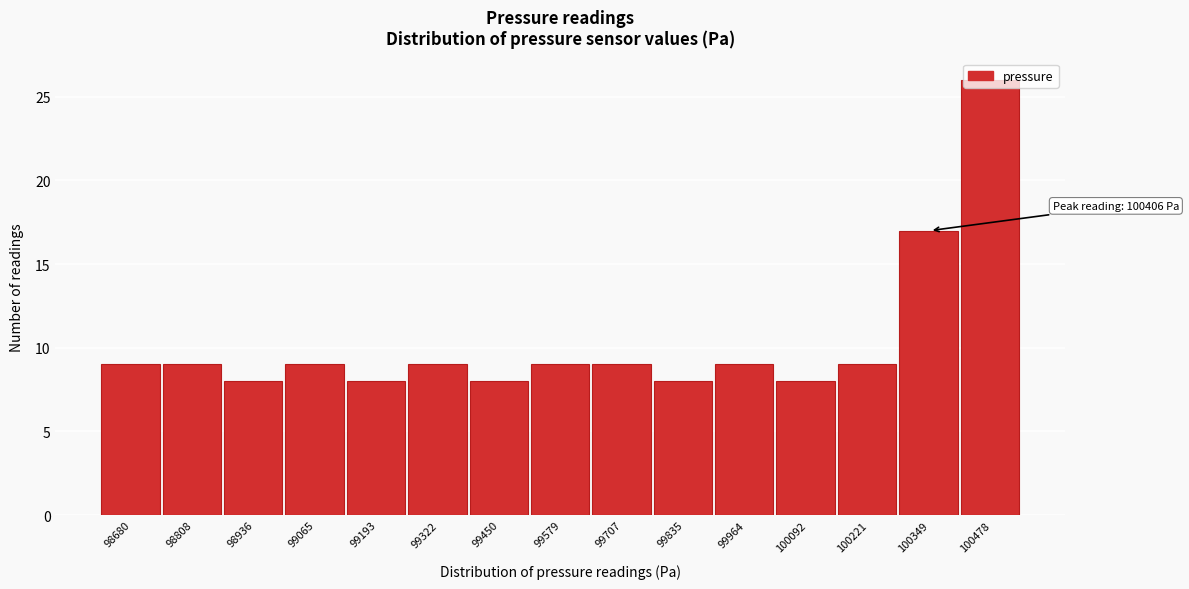

What is the sum of the values at 99193 and 100092?

16